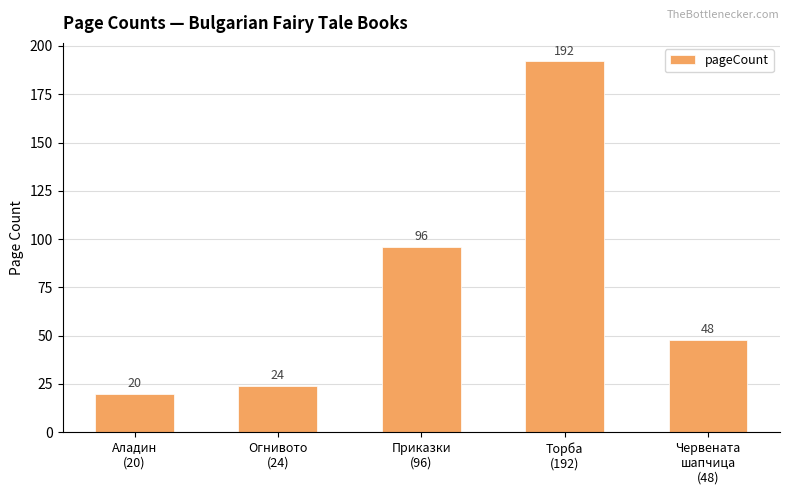

At which label is the value closest to 106?

Приказки
(96)